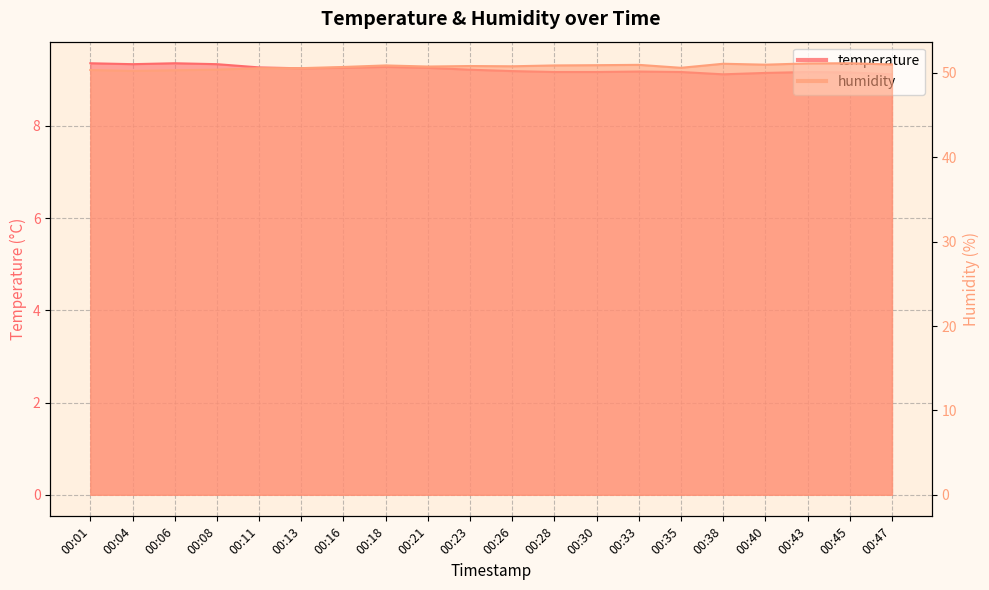

How many interior local valleys does the temperature series have?

3